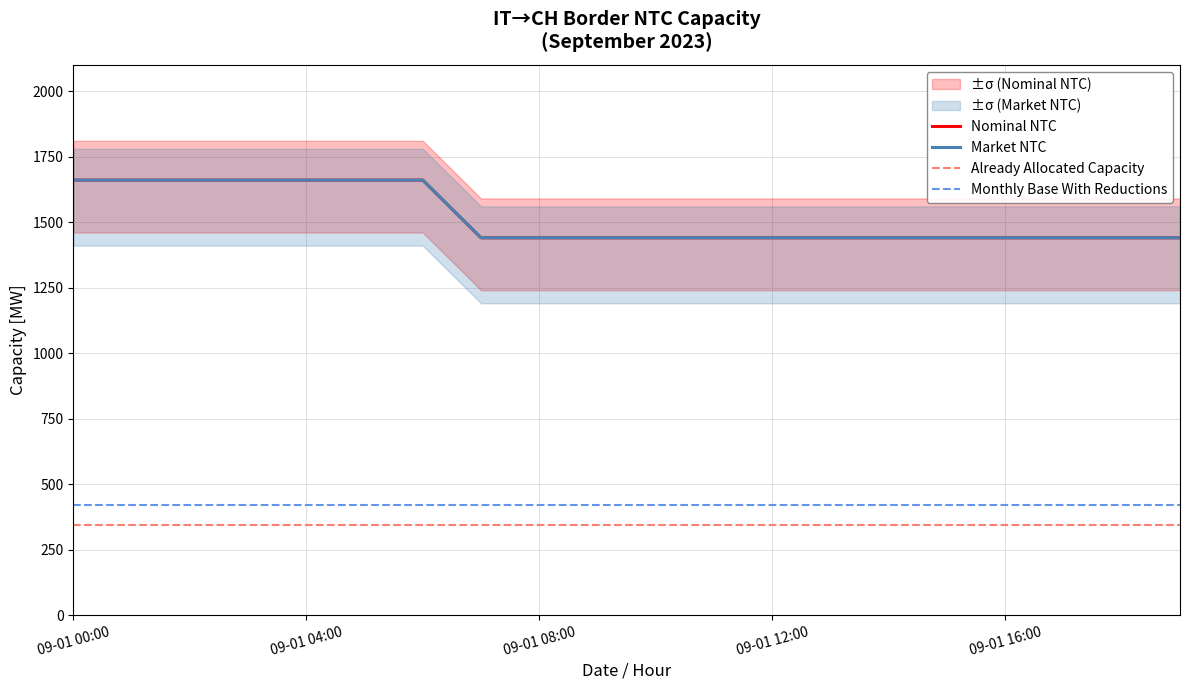

What is the average value of the Monthly Base With Reductions series?

422